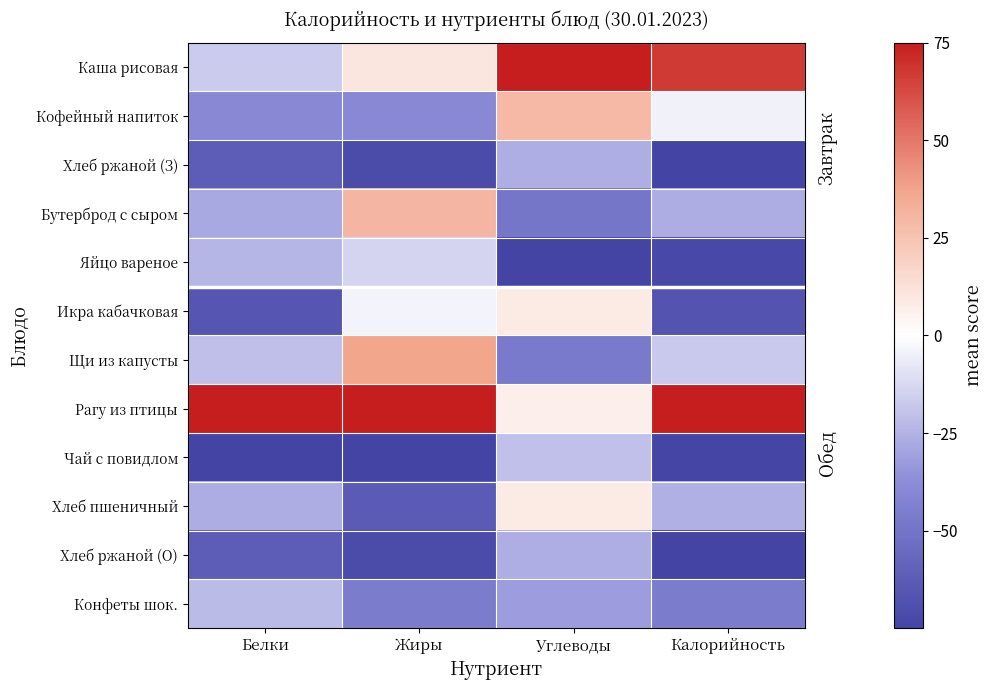

Reading right to left, what are all the values shown in this chart?

Каша рисовая: Калорийность=67.1	Углеводы=75.0	Жиры=10.2	Белки=-16.5
Кофейный напиток: Калорийность=-4.5	Углеводы=29.2	Жиры=-39.3	Белки=-39.5
Хлеб ржаной (З): Калорийность=-75.0	Углеводы=-26.2	Жиры=-71.0	Белки=-61.7
Бутерброд с сыром: Калорийность=-26.6	Углеводы=-49.0	Жиры=30.1	Белки=-27.8
Яйцо вареное: Калорийность=-72.7	Углеводы=-75.0	Жиры=-13.8	Белки=-23.6
Икра кабачковая: Калорийность=-66.2	Углеводы=8.4	Жиры=-3.9	Белки=-65.1
Щи из капусты: Калорийность=-17.4	Углеводы=-46.7	Жиры=37.1	Белки=-21.0
Рагу из птицы: Калорийность=75.0	Углеводы=6.8	Жиры=75.0	Белки=75.0
Чай с повидлом: Калорийность=-74.2	Углеводы=-20.4	Жиры=-75.0	Белки=-75.0
Хлеб пшеничный: Калорийность=-25.2	Углеводы=8.4	Жиры=-63.0	Белки=-26.7
Хлеб ржаной (О): Калорийность=-75.0	Углеводы=-26.2	Жиры=-71.0	Белки=-61.7
Конфеты шок.: Калорийность=-45.7	Углеводы=-32.1	Жиры=-45.2	Белки=-21.9